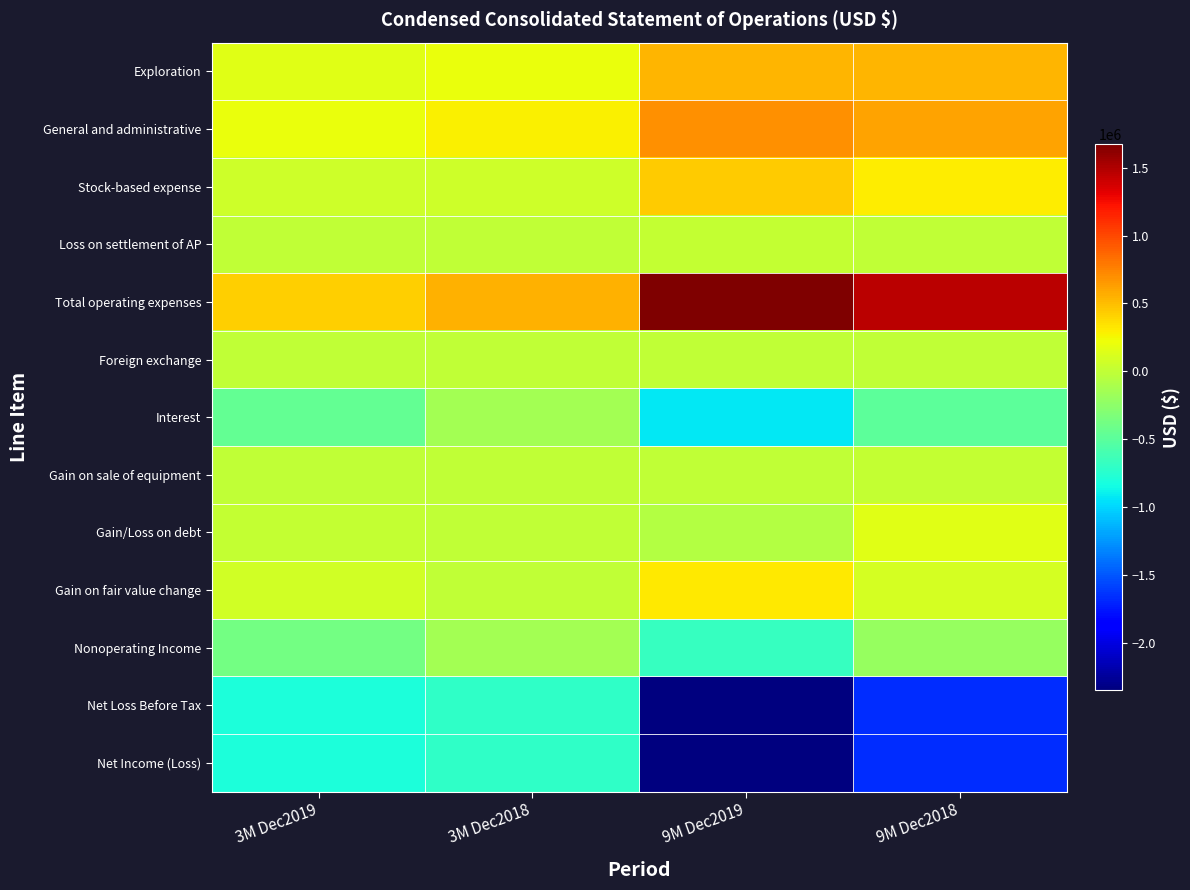

What is the difference between the highest and lowest values at 9M Dec2018?

3119324